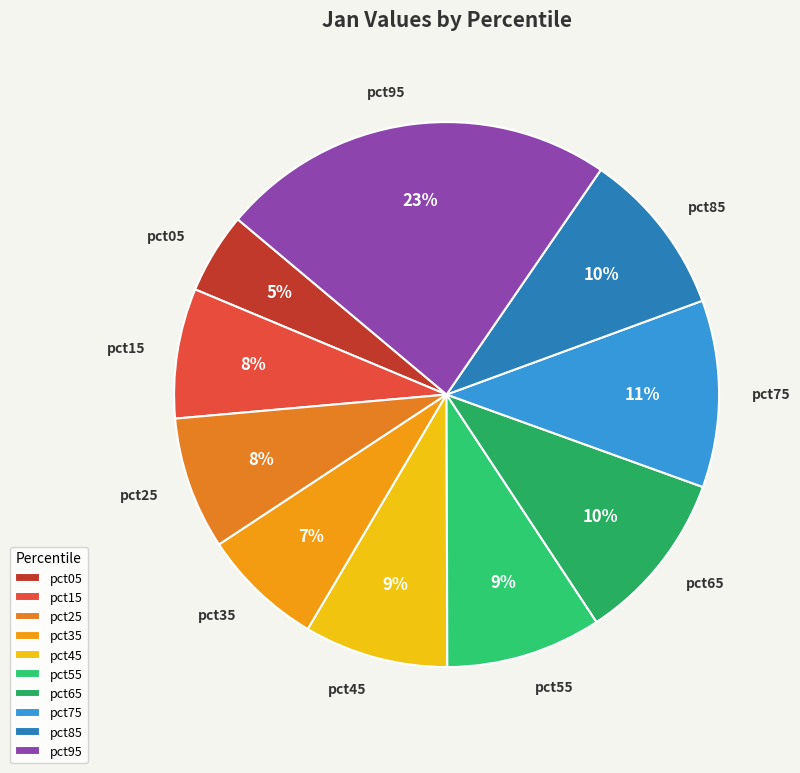

Is the sum of pct25 and pct85 greater than half?

No